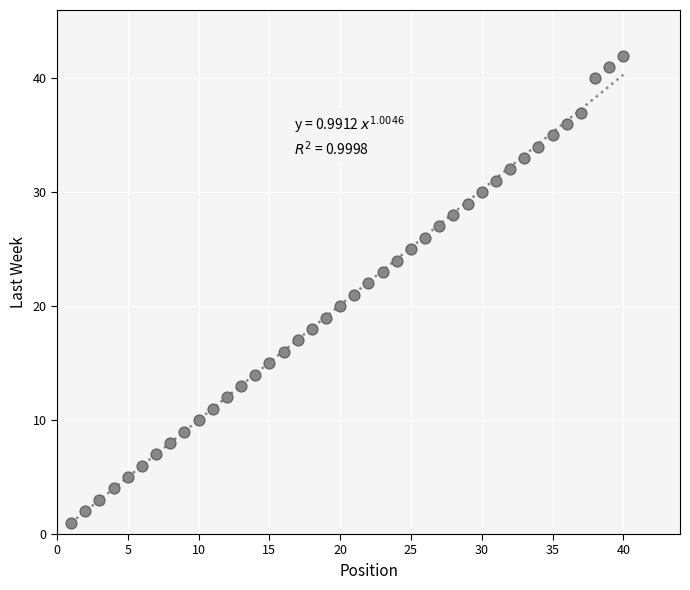

What is the range of Y values (max minus min)?

41